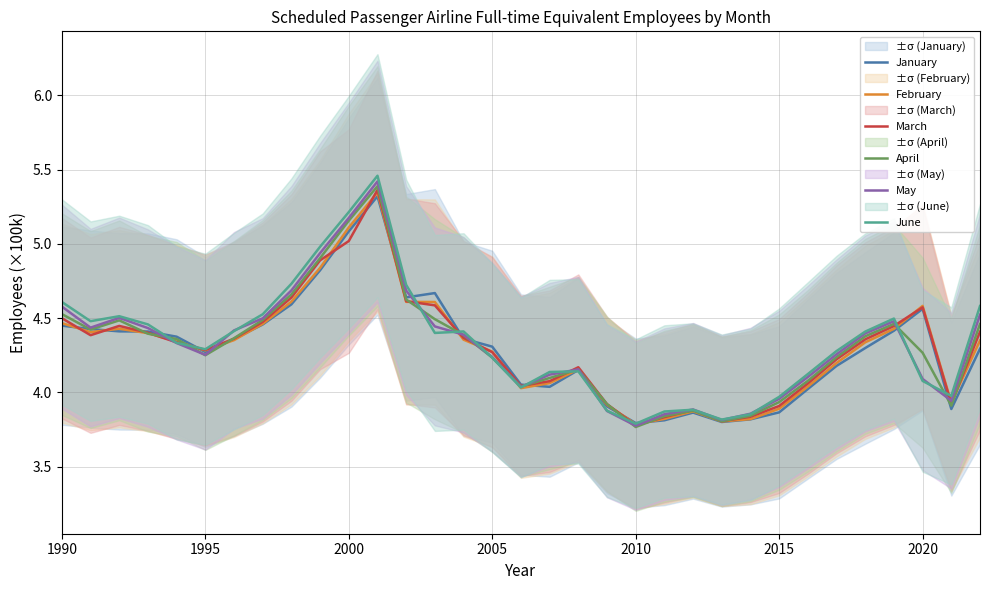

How many lines are shown in the chart?

6